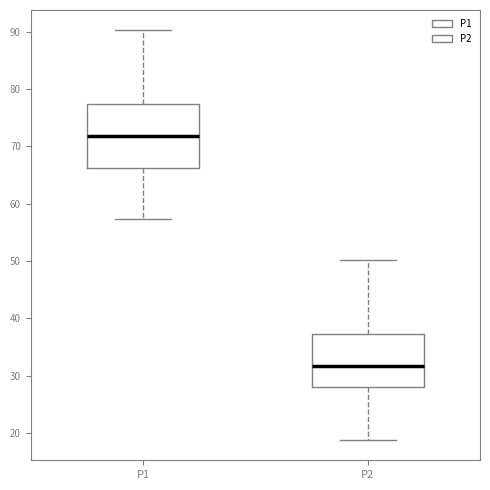

Reading left to right, transcribe this box plot: for each box, give where its median line is, the range the box spans, and where its two whiskers end, as read against the y-axis. The values are not printed on the chart, so give them approximately, as read against the axis.

P1: median 72, box 66 to 77, whiskers 57 to 90
P2: median 32, box 28 to 37, whiskers 19 to 50